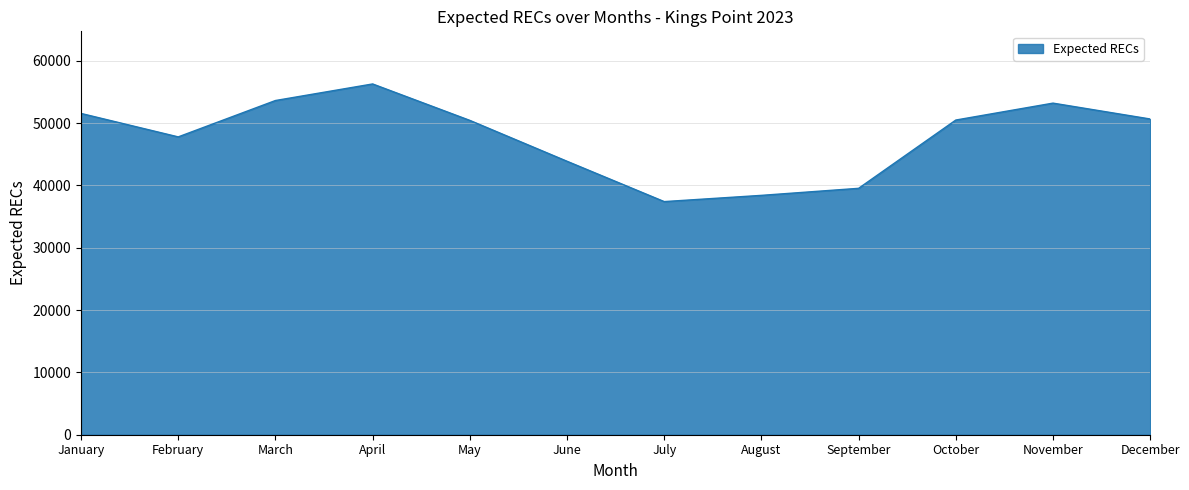

True or false: the data shows 53189.4 at November.

True